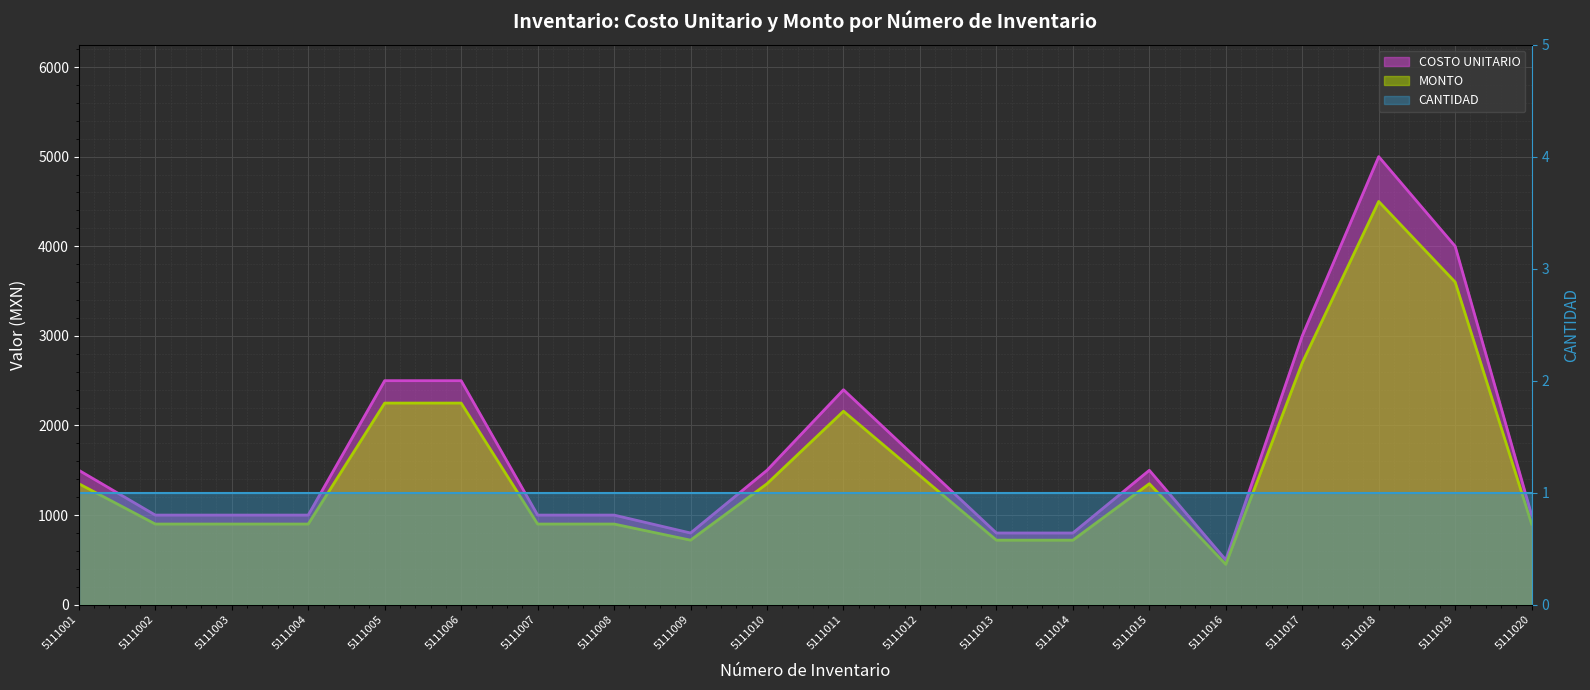

What is the value of the MONTO point at the 8th from the left?

900.0